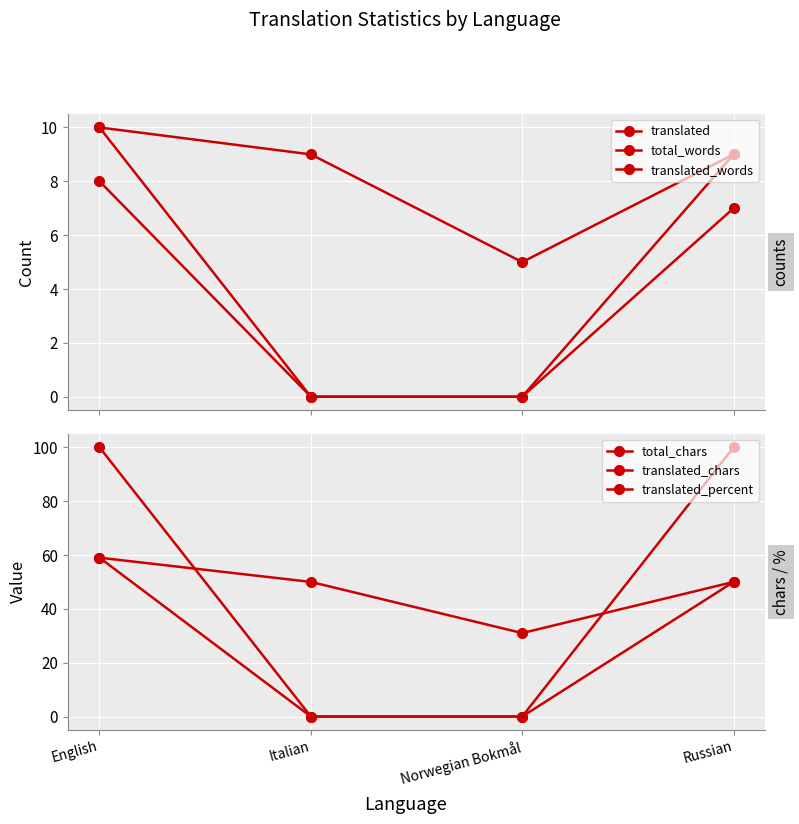

The value of translated_chars at Italian is -30. True or false?

False